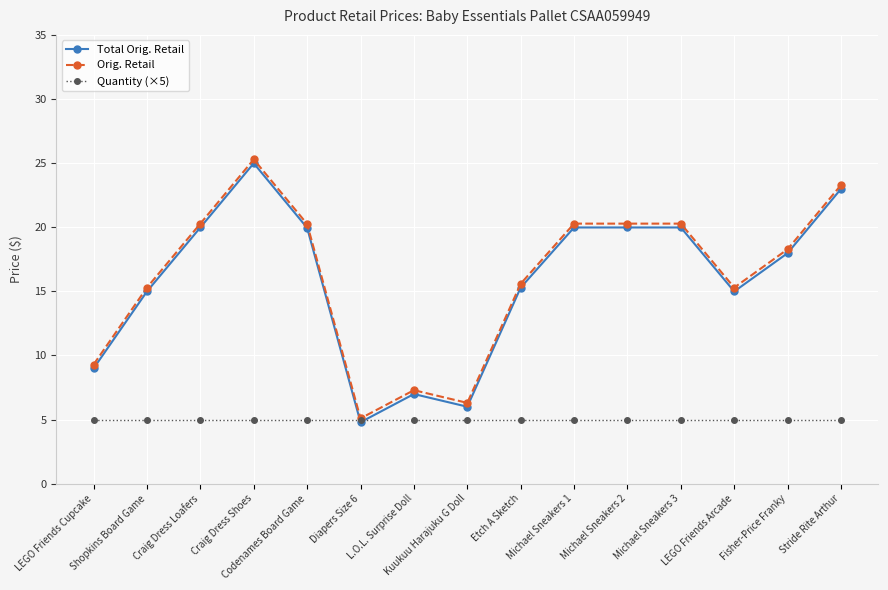

What is the maximum value shown in the chart?

25.3